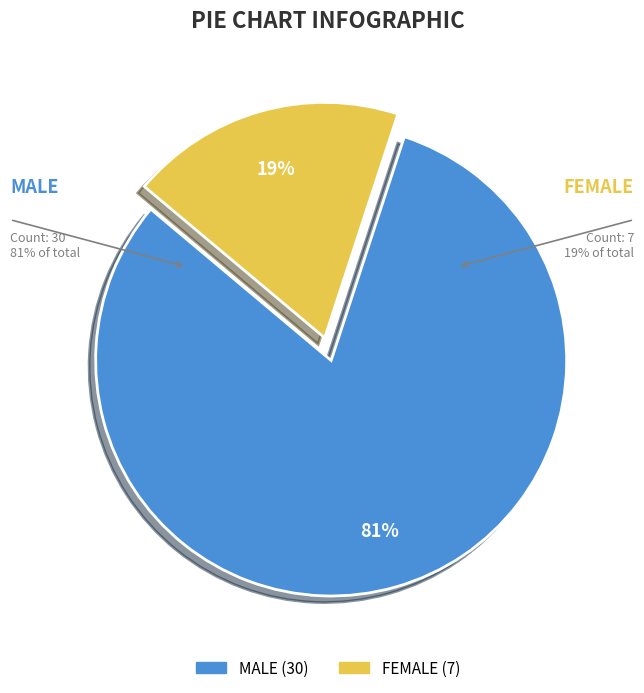

Which slice is the largest?

MALE